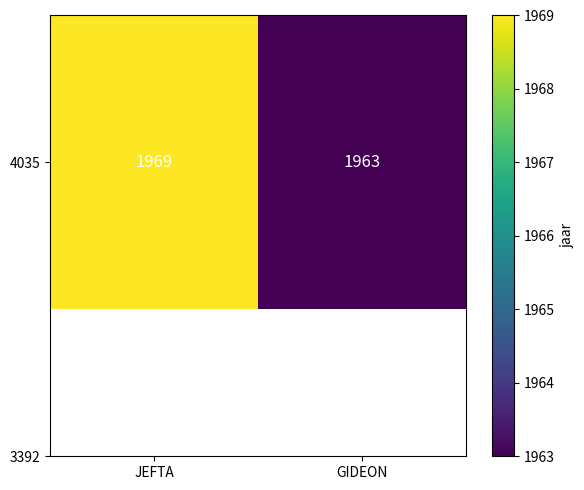

Reading left to right, transcribe all the data shown in this chart.

1969	1963